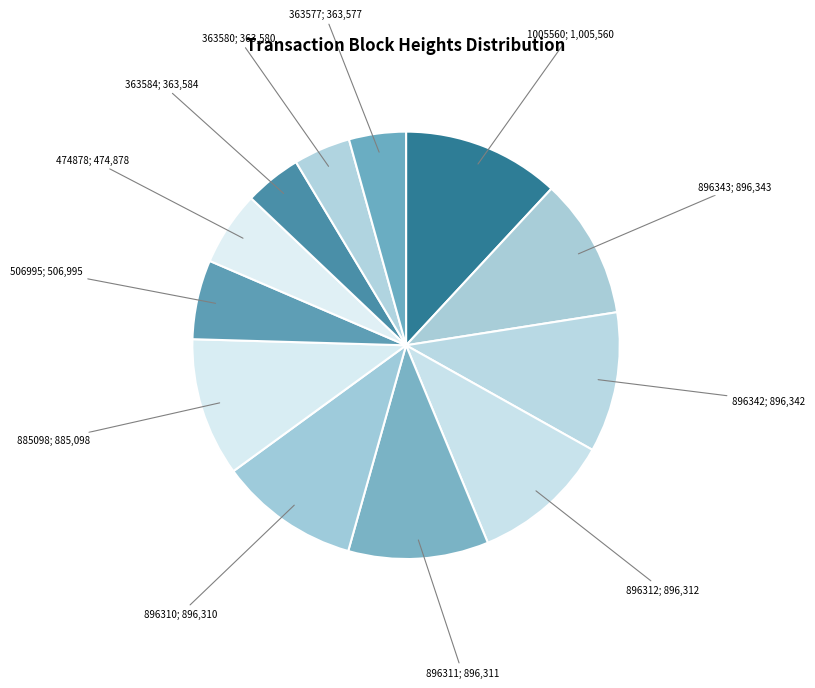

Combined, do 474878; 474,878 and 363580; 363,580 account for over 50%?

No